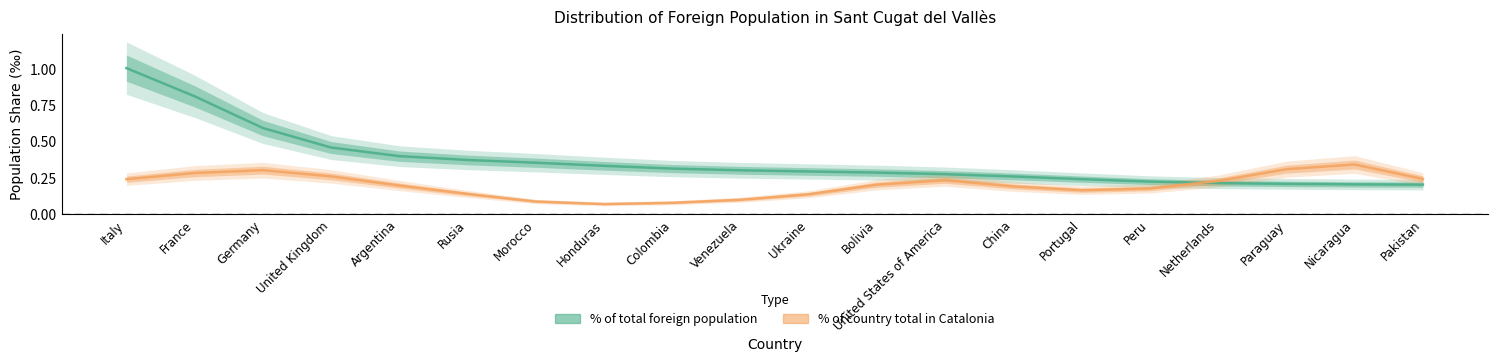

What is the label of the 10th point from the right?

Ukraine